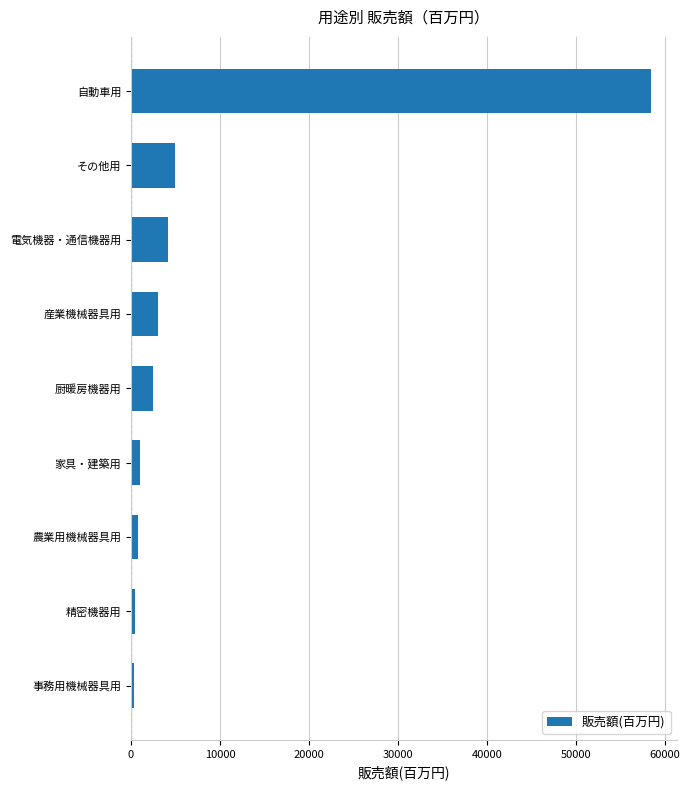

What is the average value?

8416